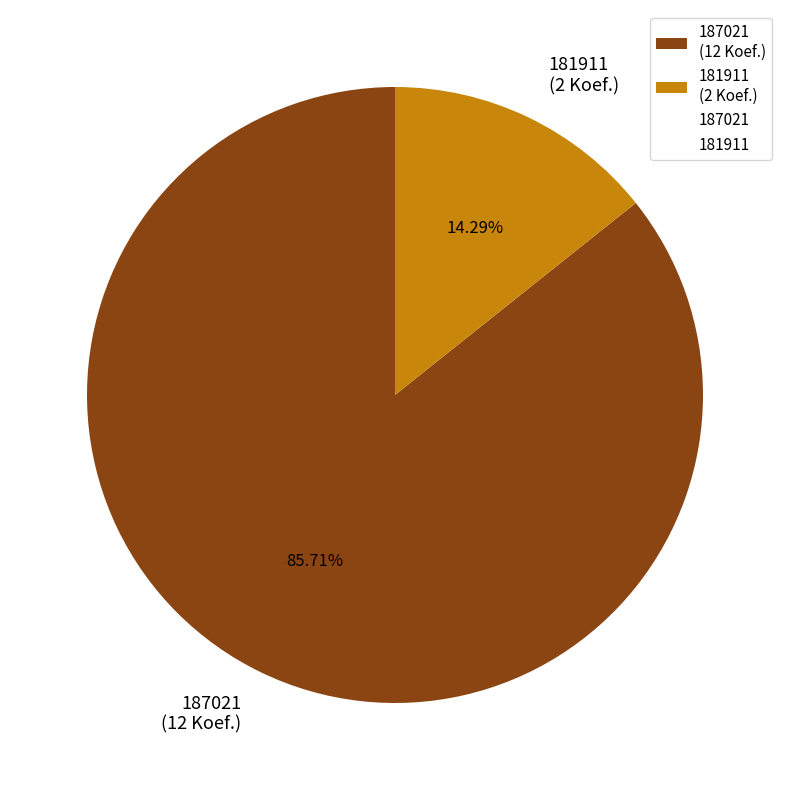

The 187021 slice represents 94% of the pie. True or false?

False